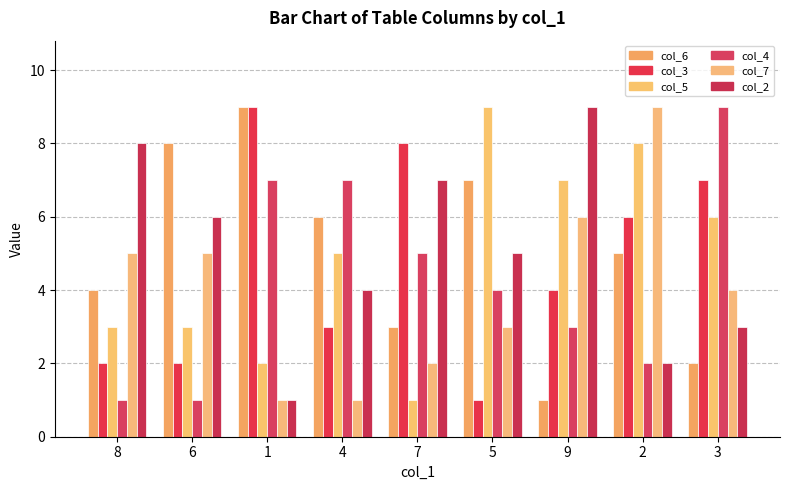

At which label does col_6 first exceed 5?

6